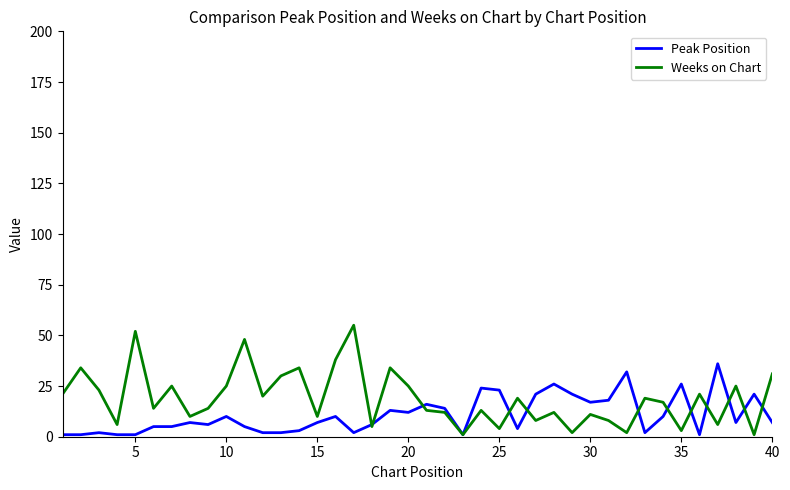

Which series has the widest spread of values?

Weeks on Chart